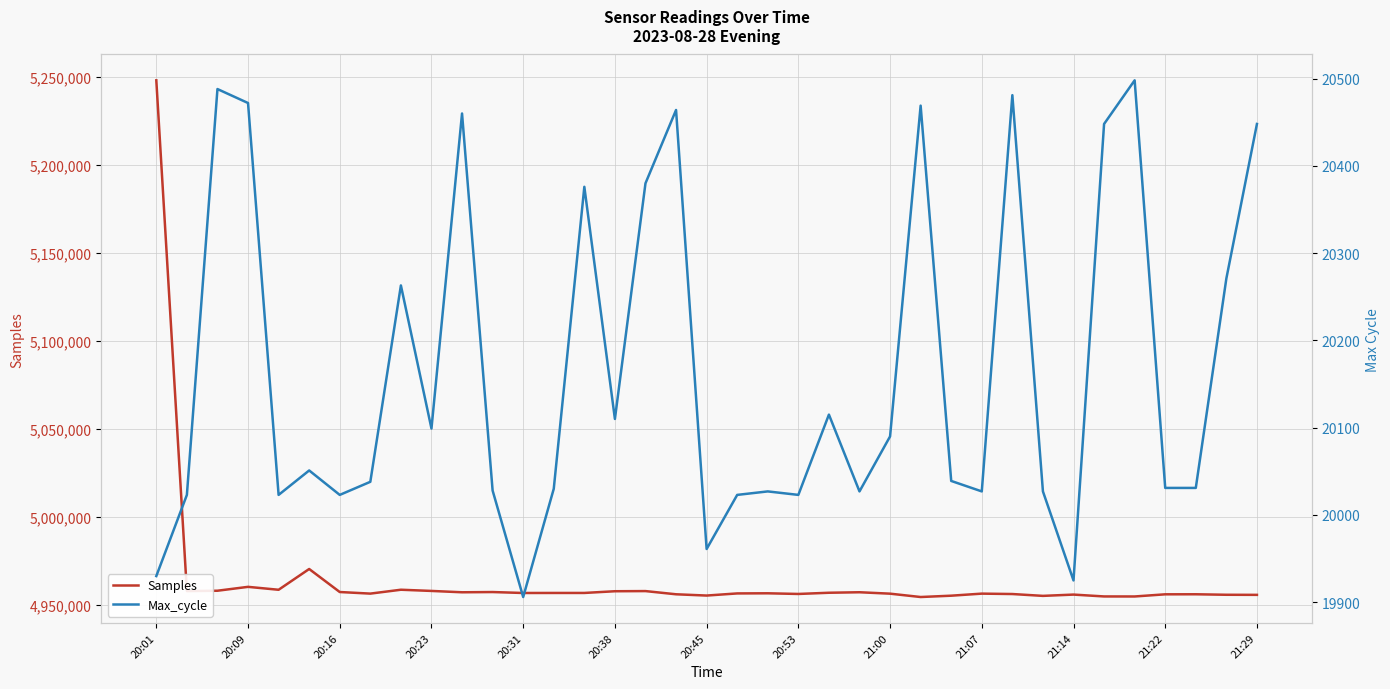

True or false: Samples has a value of 4956335 at 28.

True